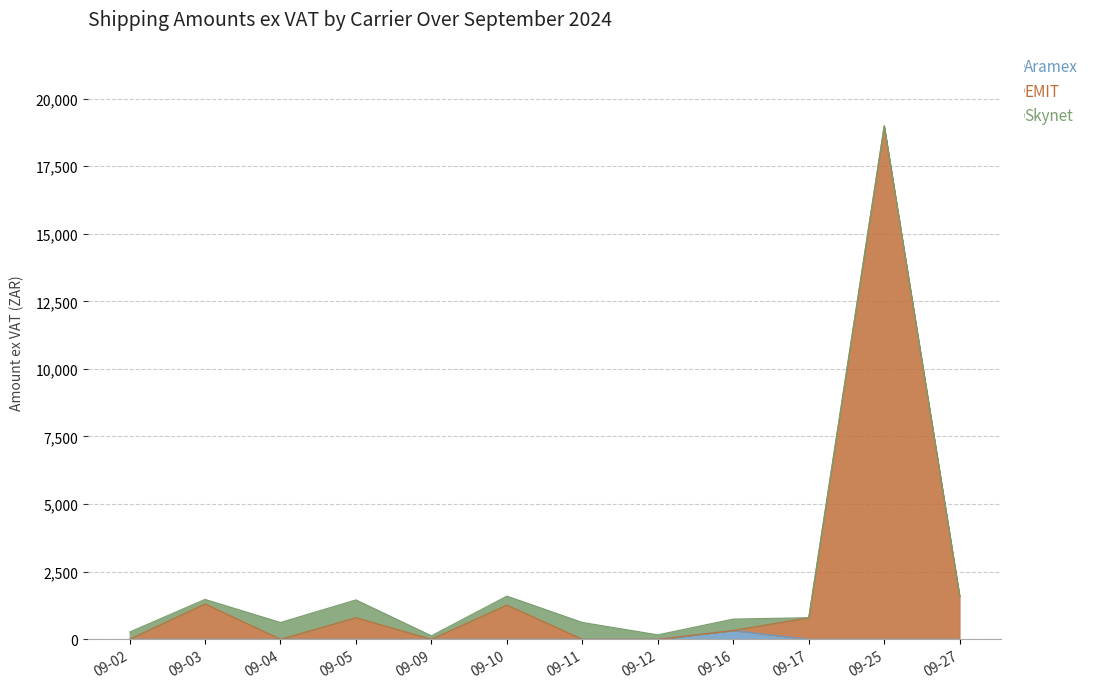

At which category is the sum across all series the highest?

09-25